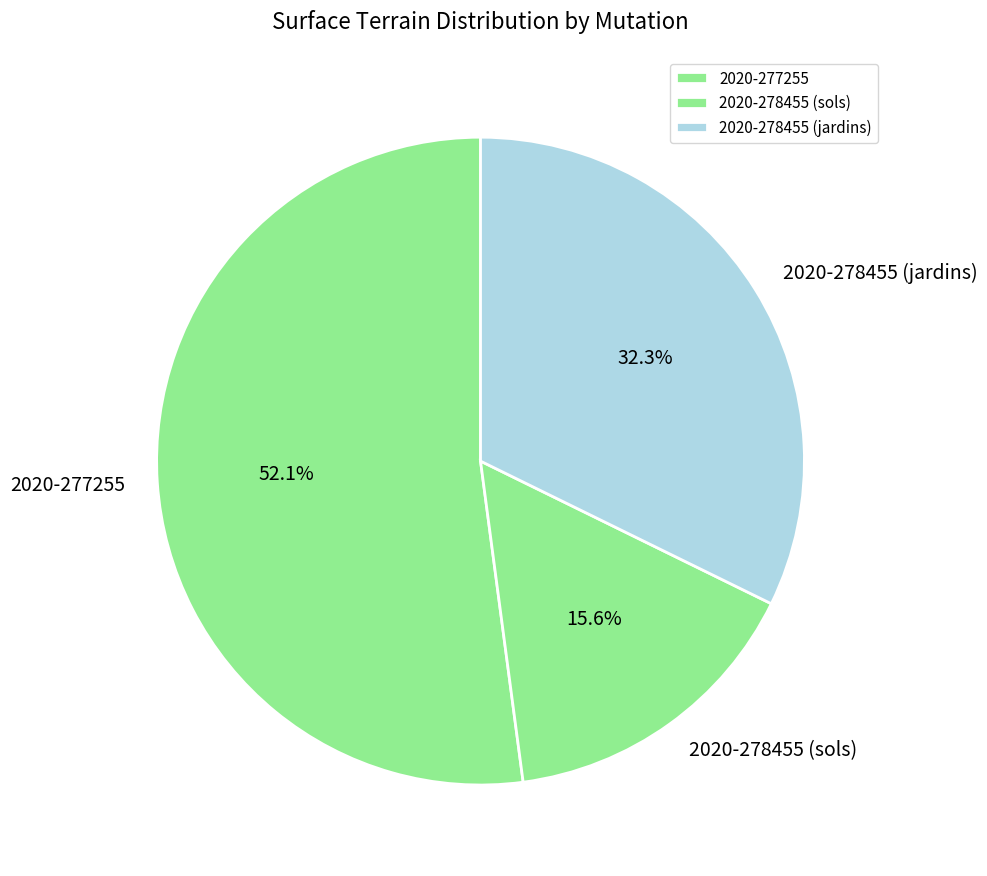

To the nearest percent, what portion does 2020-278455 (jardins) represent?

32%